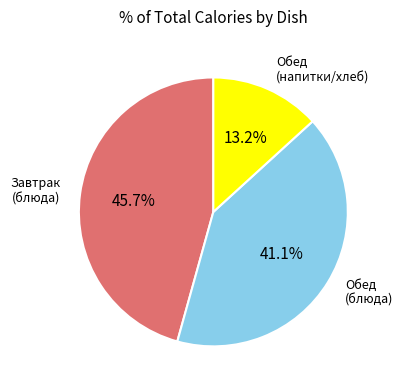

Rank the categories by value from highest to lowest.

Завтрак (блюда), Обед (блюда), Обед (напитки/хлеб)